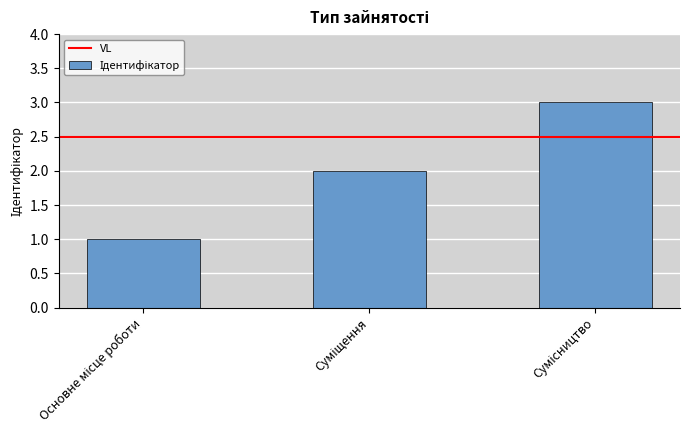

What is the greatest value displayed?

3